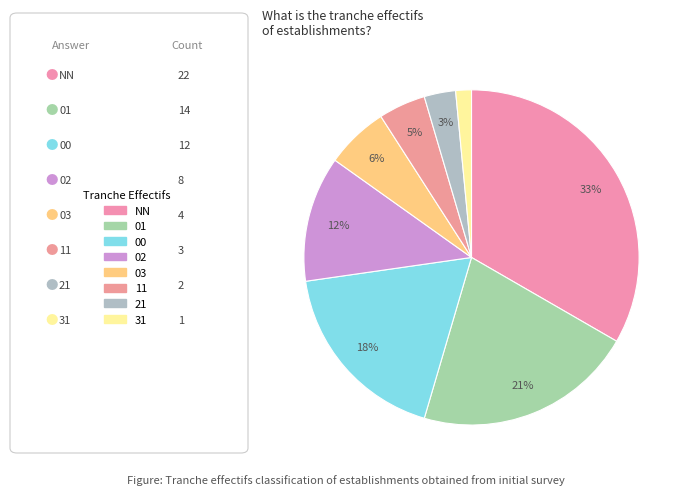

How many slices are in this pie chart?

8